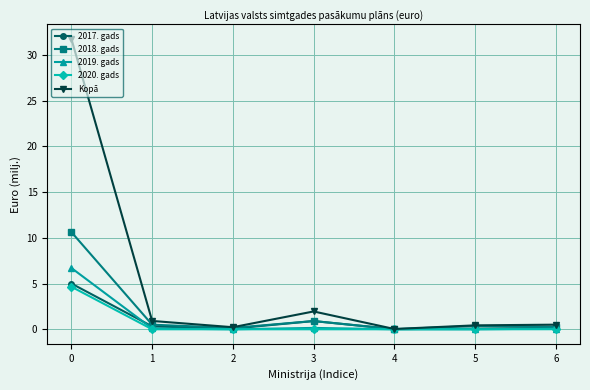

How many series are shown in this chart?

5